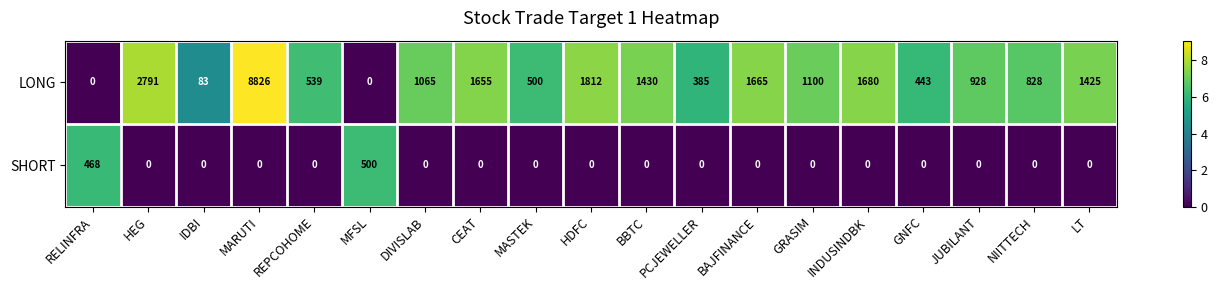

Which series has the largest range (max minus min)?

LONG